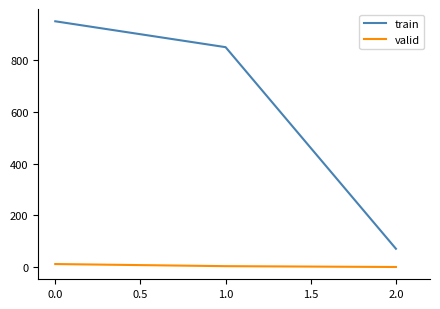

True or false: train has a value of 950.0 at 0.0.

True